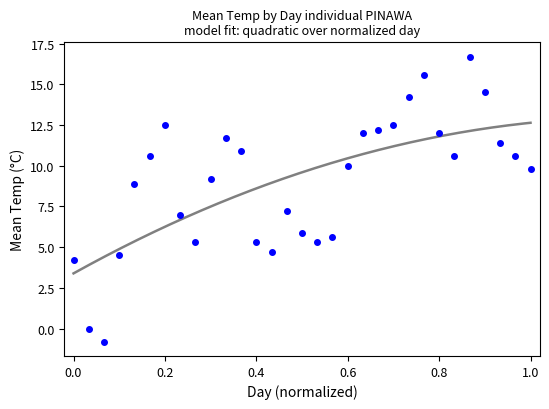

What is the range of X values (max minus min)?

1.0